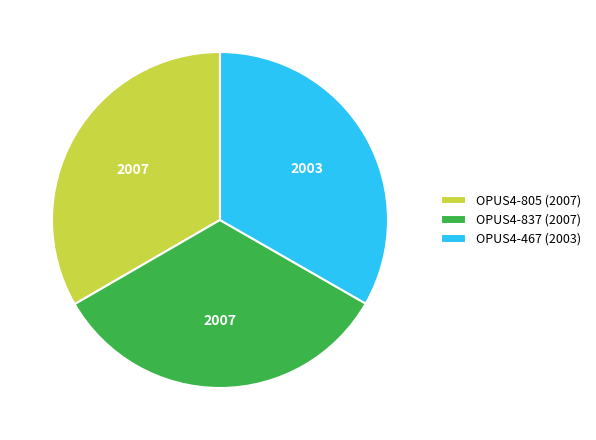

True or false: OPUS4-805 accounts for 25% of the total.

False